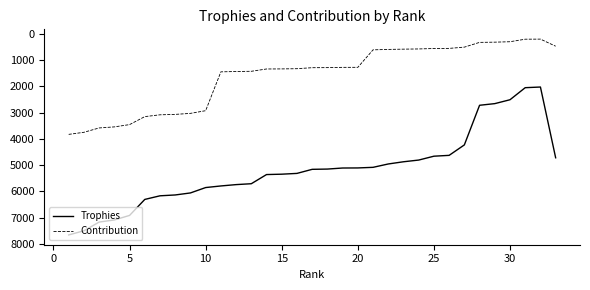

What is the maximum value for Trophies?

7658